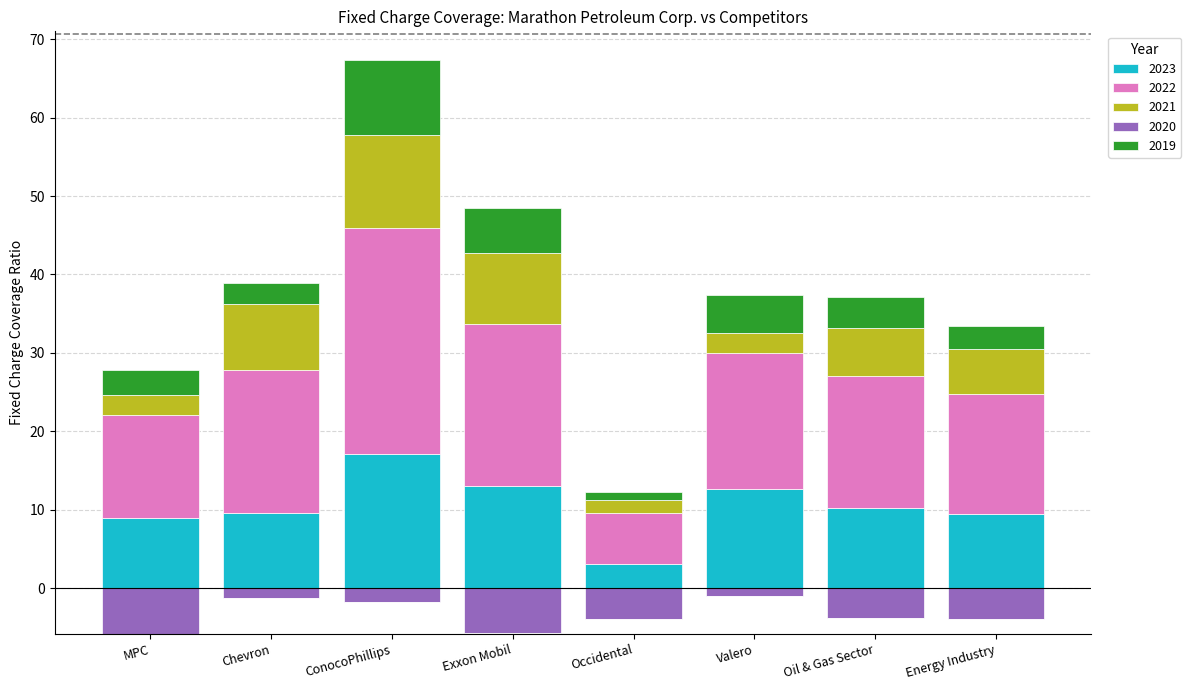

What is the label of the 6th bar from the right?

ConocoPhillips